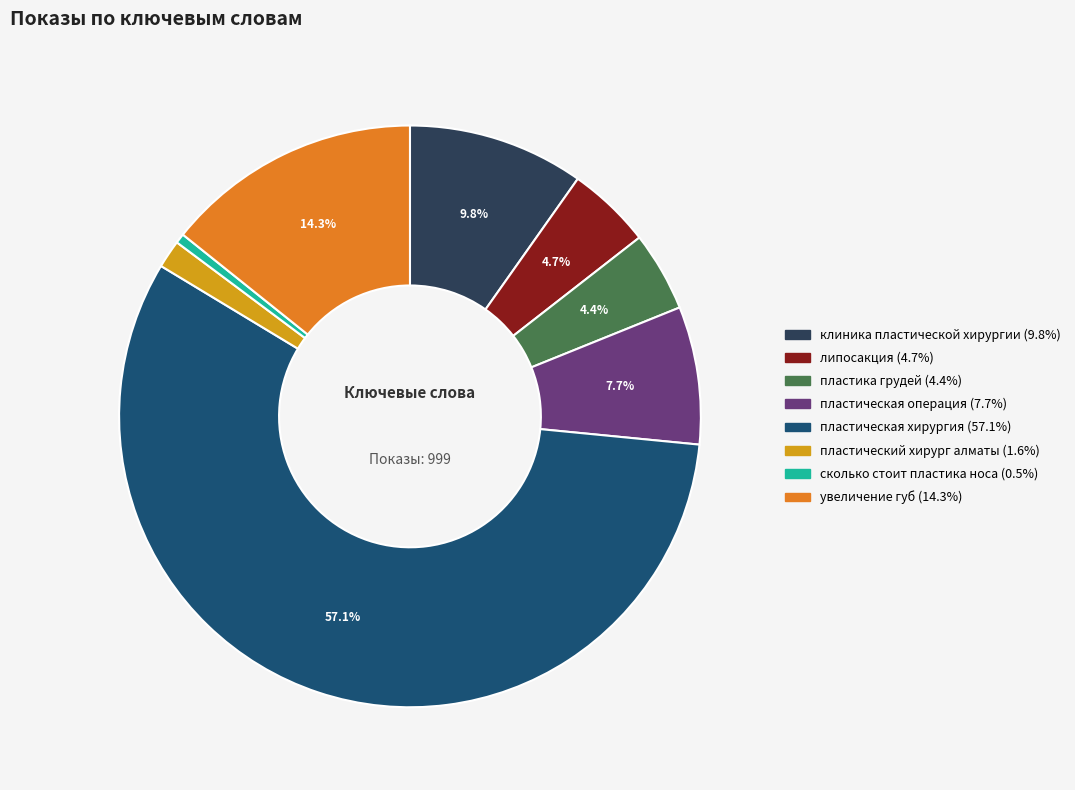

Which has a higher value, пластическая операция or пластический хирург алматы?

пластическая операция